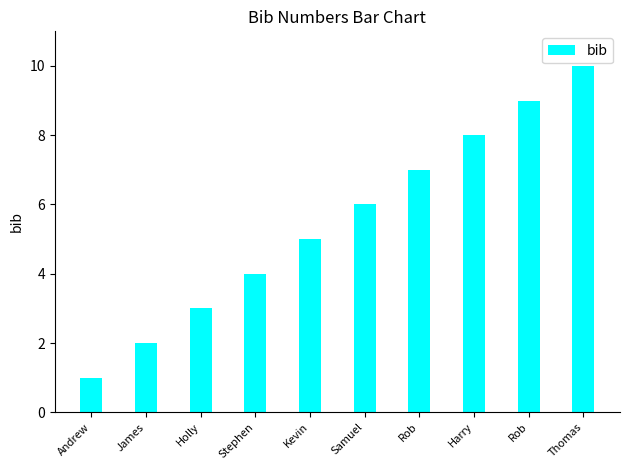

At which category does the chart reach its minimum across all series?

Andrew